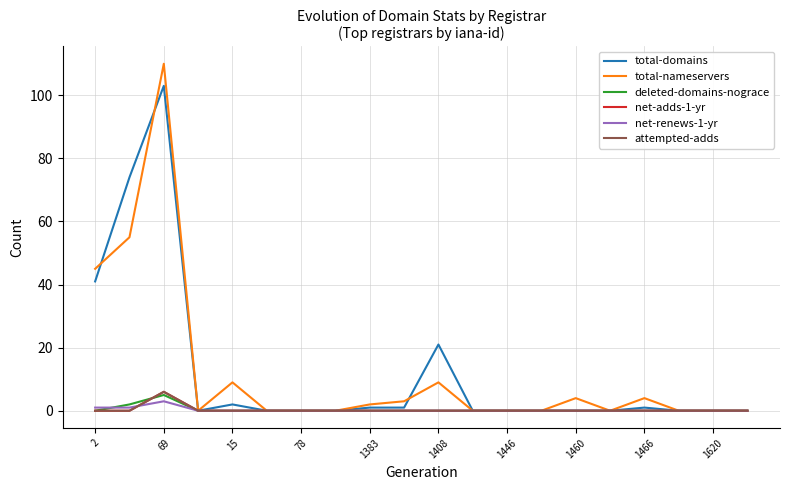

Rank the series by their maximum value, from lowest to highest.

net-renews-1-yr, deleted-domains-nograce, net-adds-1-yr, attempted-adds, total-domains, total-nameservers